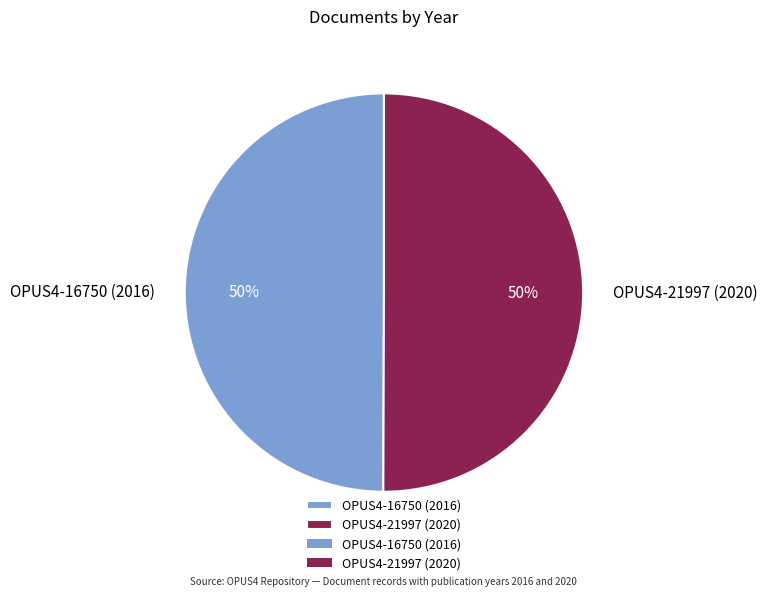

What is the ratio of the value at OPUS4-21997 (2020) to the value at OPUS4-16750 (2016)?

1.0